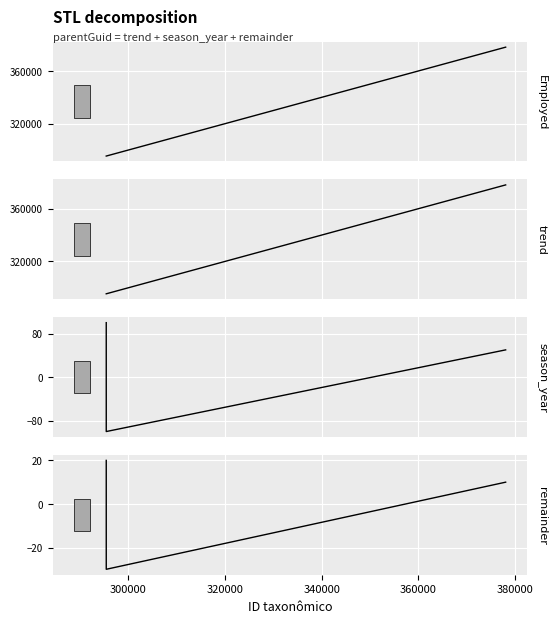

What is the difference between the maximum and second lowest values in the employed series?

82686